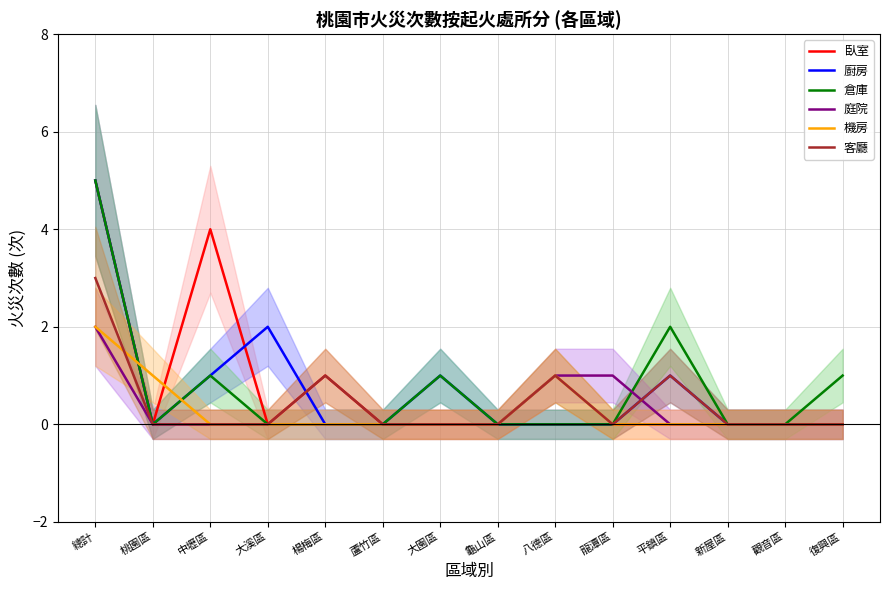

Reading left to right, transcribe all the data shown in this chart.

臥室: 5	0	4	0	1	0	0	0	0	0	0	0	0	0
廚房: 5	0	1	2	0	0	1	0	0	0	1	0	0	0
倉庫: 5	0	1	0	0	0	1	0	0	0	2	0	0	1
庭院: 2	0	0	0	0	0	0	0	1	1	0	0	0	0
機房: 2	1	0	0	0	0	0	0	1	0	0	0	0	0
客廳: 3	0	0	0	1	0	0	0	1	0	1	0	0	0